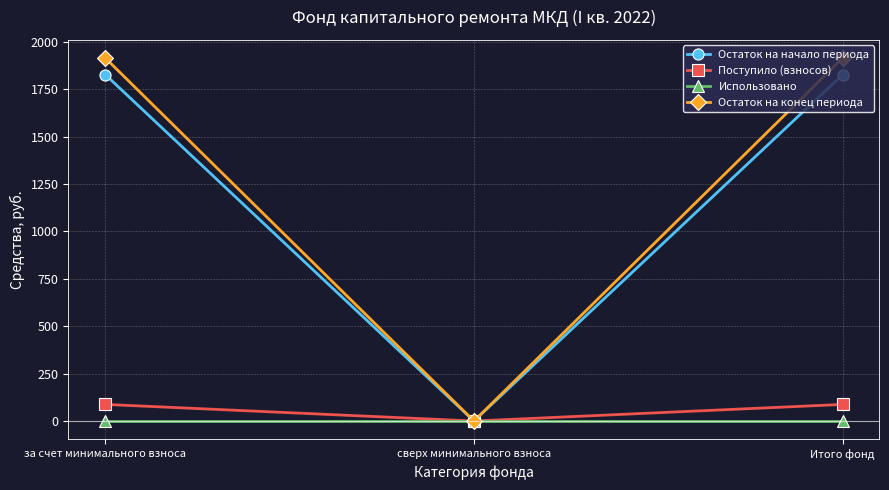

True or false: Остаток на конец периода has a value of 726.7 at Итого фонд.

False